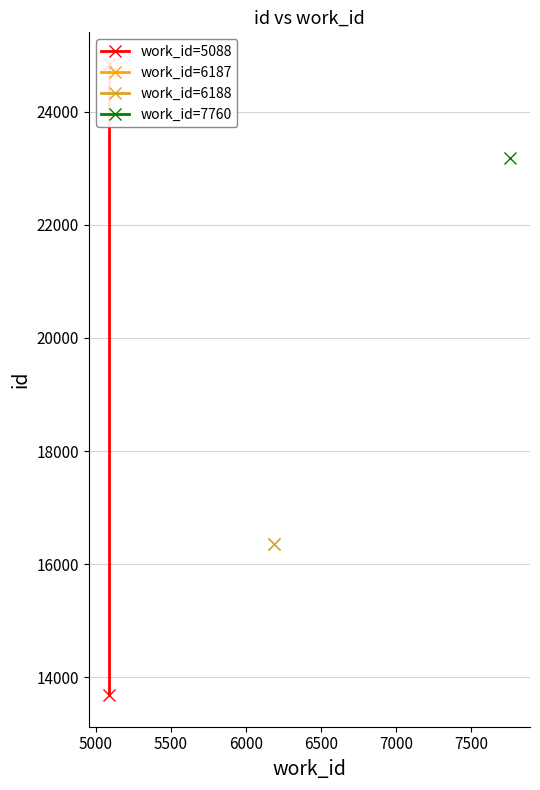

What is the smallest value displayed?

13687